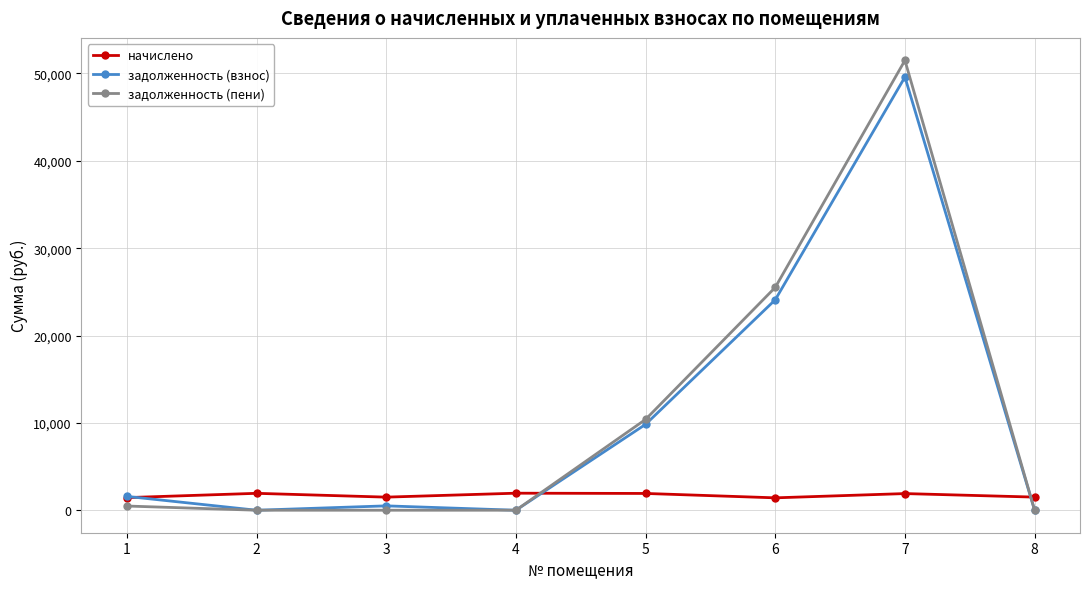

How many intersections are there between задолженность (пени) and начислено?

2